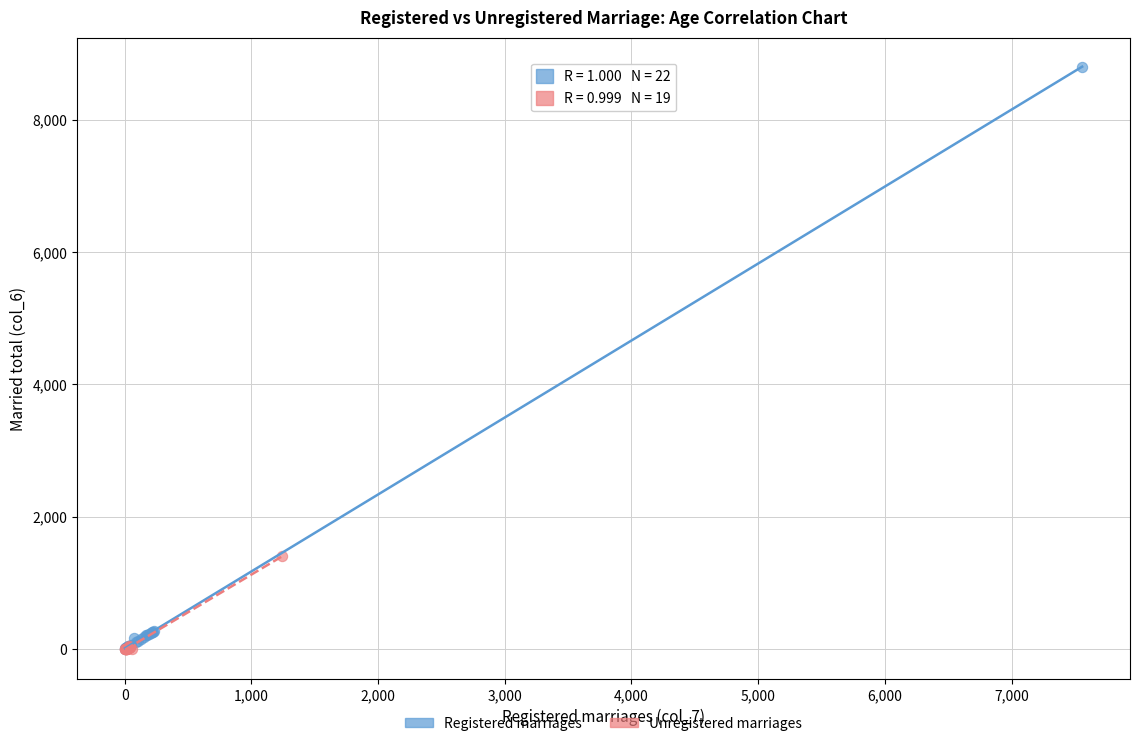

Which series reaches the maximum Y coordinate?

Registered marriages